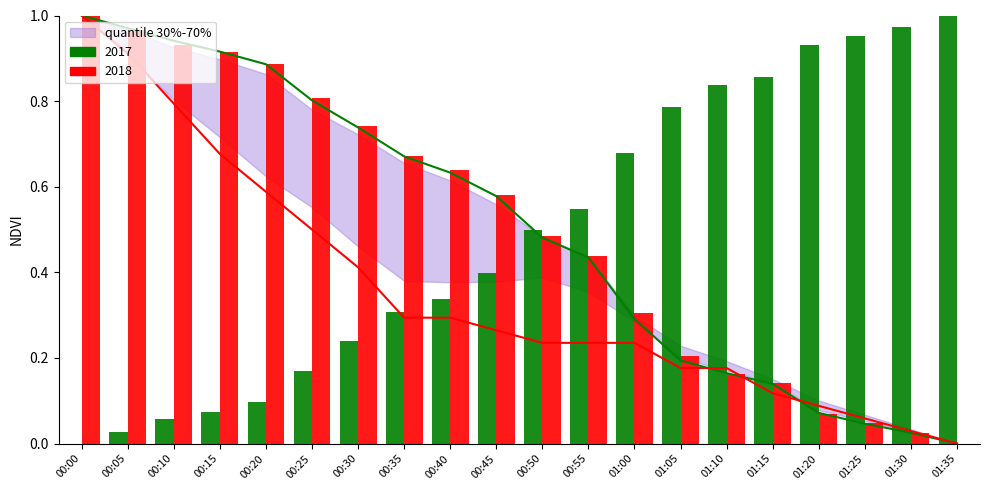

What is the label of the 1st bar from the right?

01:35